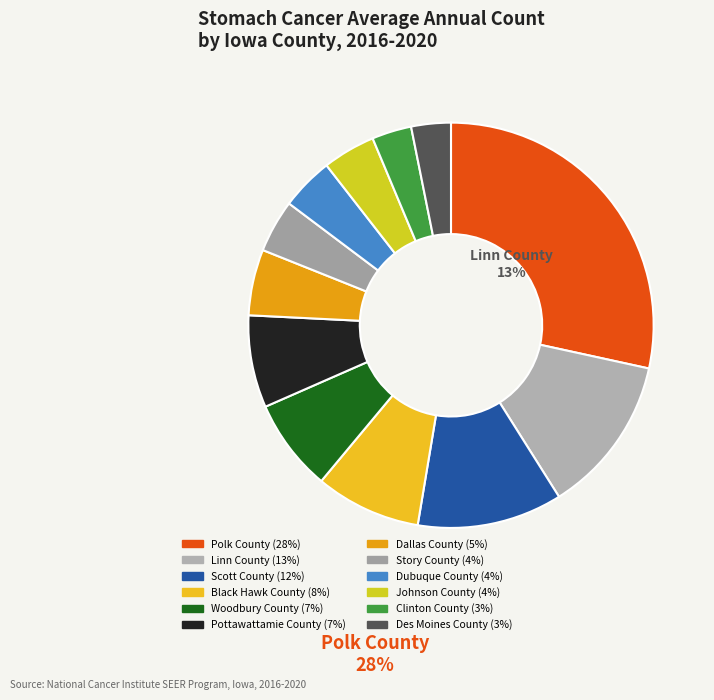

How many segments does this pie chart have?

12